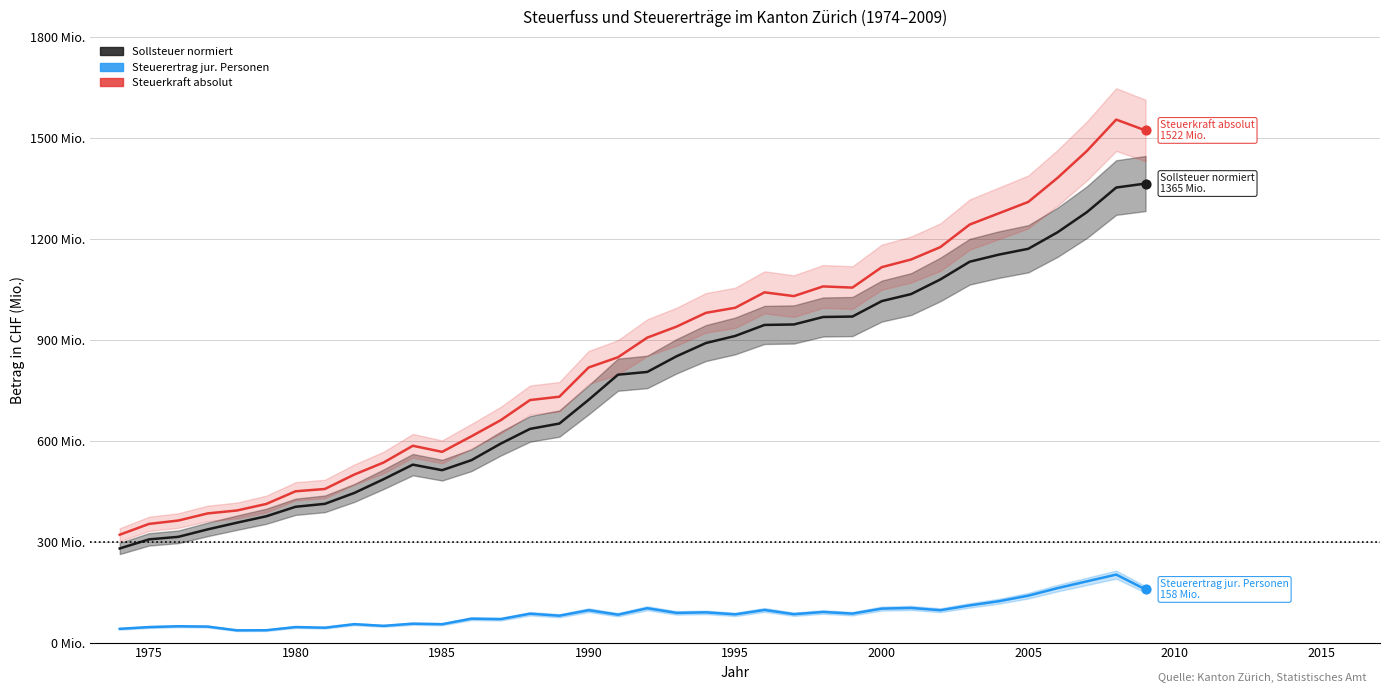

What are all the series names shown in the legend?

Sollsteuer normiert, Steuerertrag jur. Personen, Steuerkraft absolut